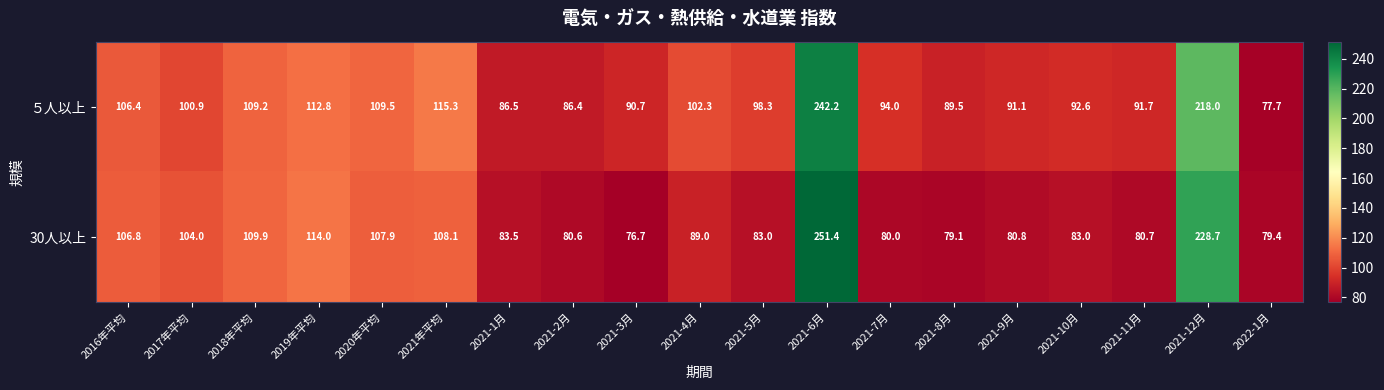

Which series has the widest spread of values?

30人以上